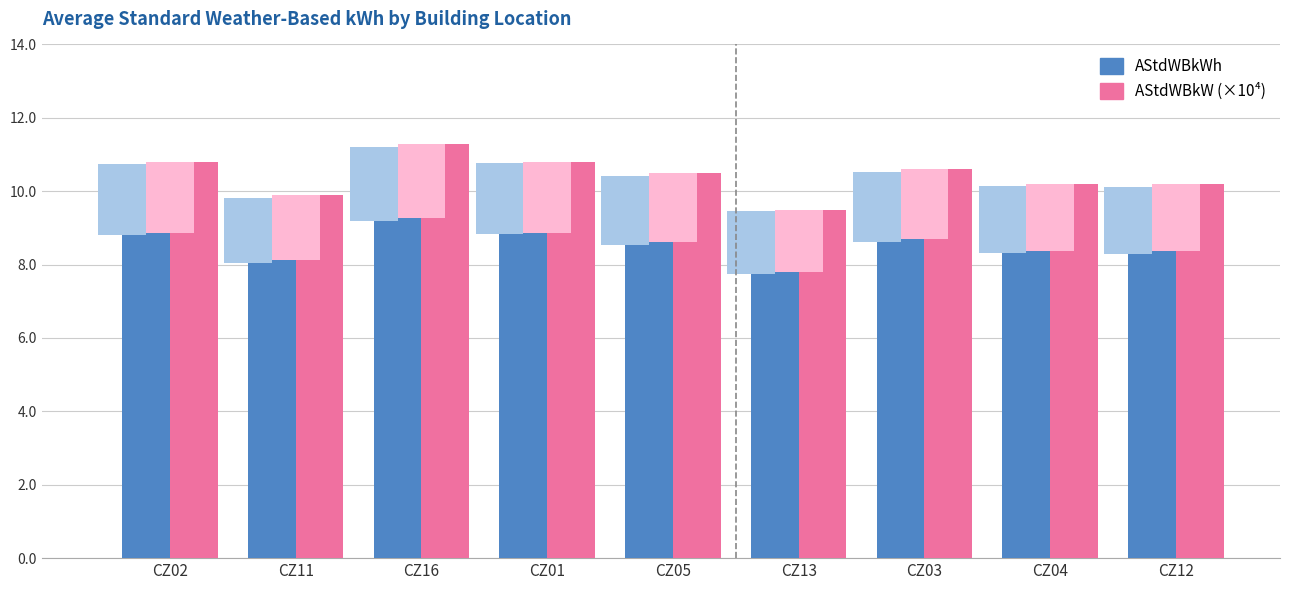

What is the difference between the second highest and second lowest values in the AStdWBkWh series?

0.9